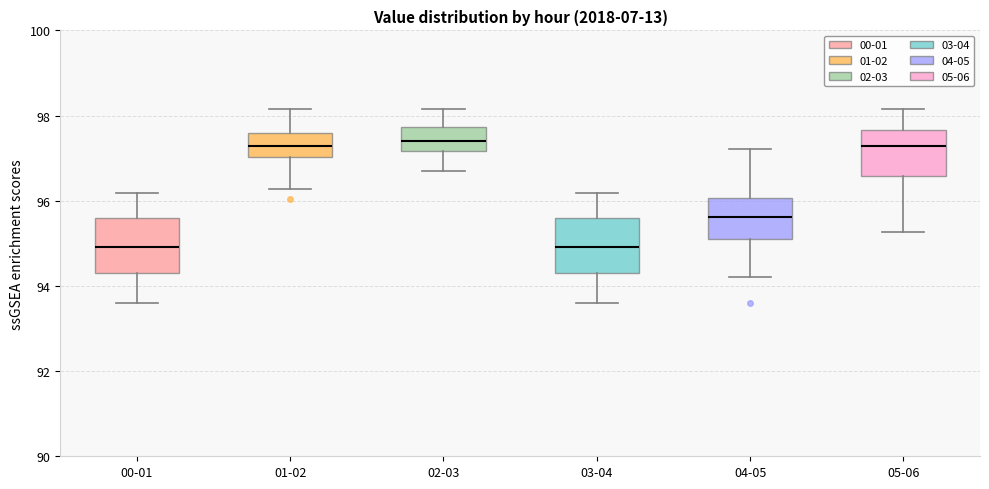

Where does the upper whisker of the box for 03-04 end on the y-axis? The values are not printed on the chart, so give them approximately, as read against the axis.

96.2